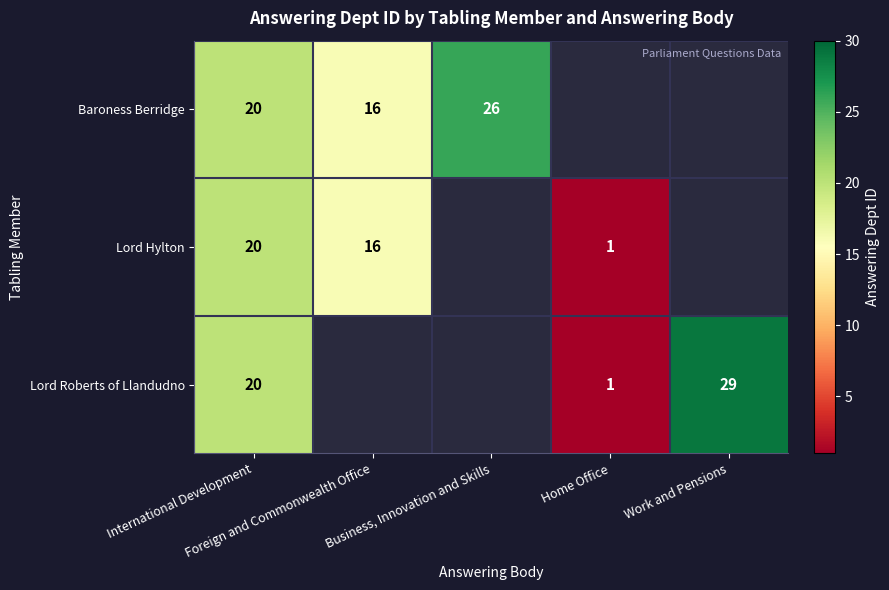

At International Development, list the series in order from largest to smallest.

Baroness Berridge, Lord Hylton, Lord Roberts of Llandudno